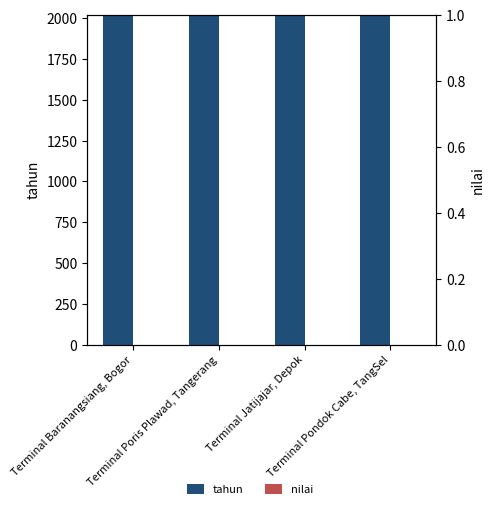

Rank the series by their maximum value, from lowest to highest.

nilai, tahun